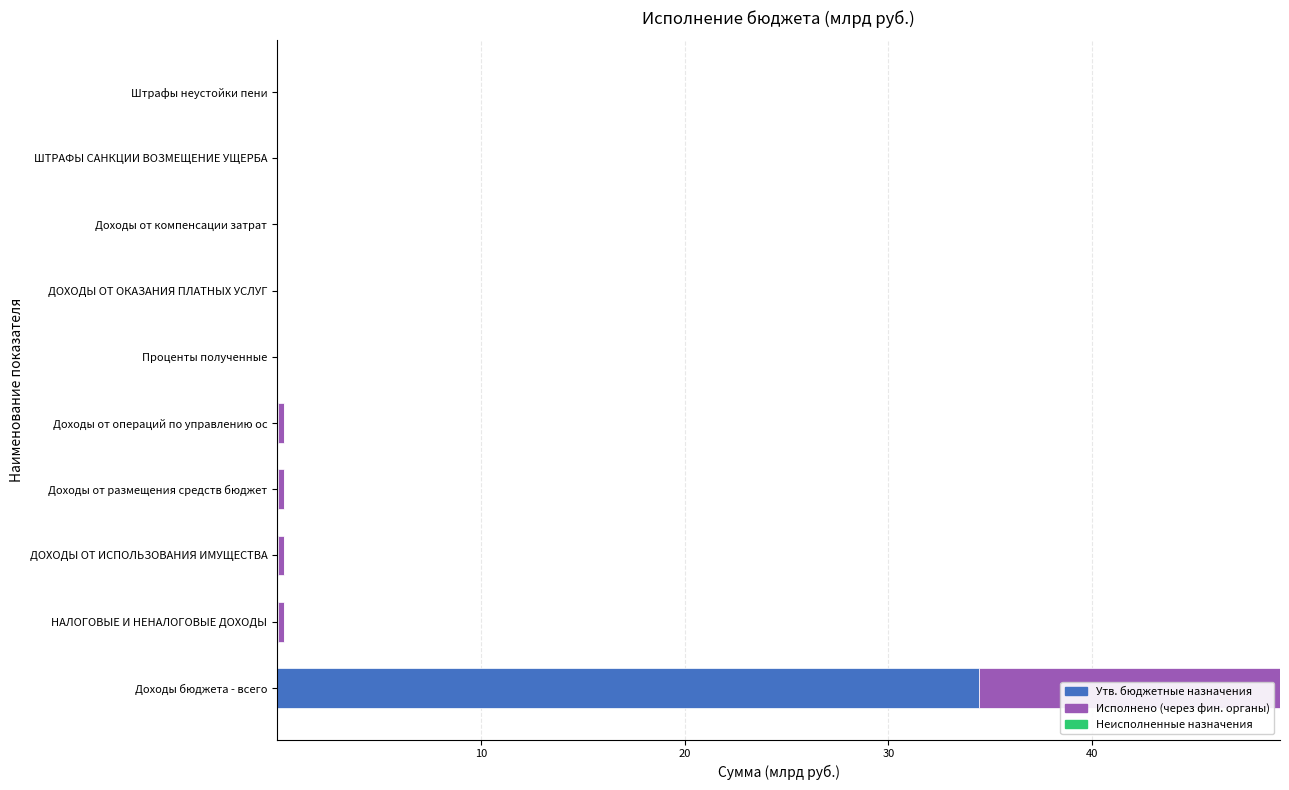

The Утв. бюджетные назначения series shows 0.0 at ДОХОДЫ ОТ ОКАЗАНИЯ ПЛАТНЫХ УСЛУГ. True or false?

True